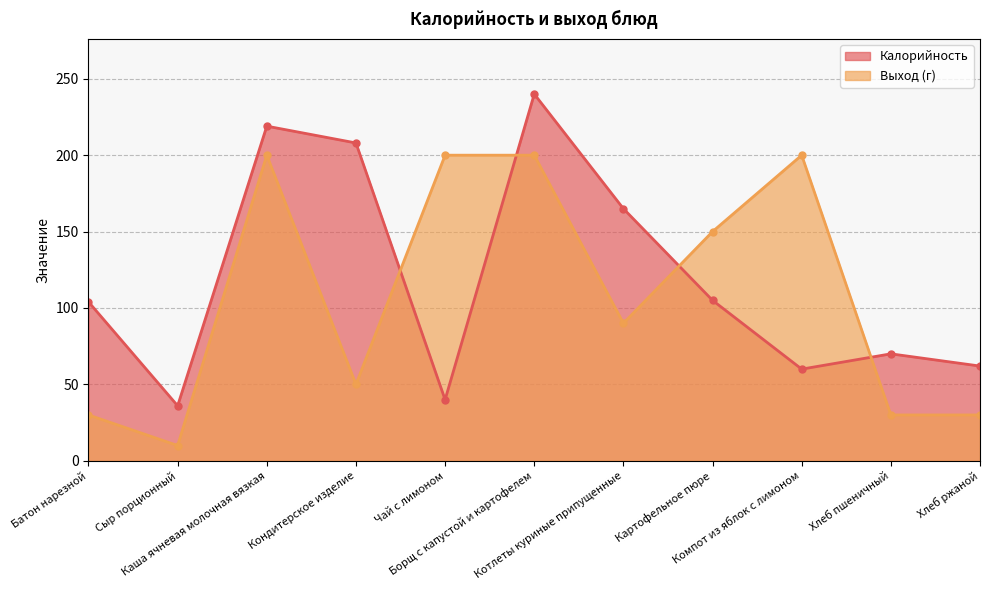

Reading right to left, what are all the values shown in this chart?

Калорийность: Хлеб ржаной=62	Хлеб пшеничный=70	Компот из яблок с лимоном=60	Картофельное пюре=105	Котлеты куриные припущенные=165	Борщ с капустой и картофелем=240	Чай с лимоном=40	Кондитерское изделие=208	Каша ячневая молочная вязкая=219	Сыр порционный=36	Батон нарезной=104
Выход (г): Хлеб ржаной=30	Хлеб пшеничный=30	Компот из яблок с лимоном=200	Картофельное пюре=150	Котлеты куриные припущенные=90	Борщ с капустой и картофелем=200	Чай с лимоном=200	Кондитерское изделие=50	Каша ячневая молочная вязкая=200	Сыр порционный=10	Батон нарезной=30